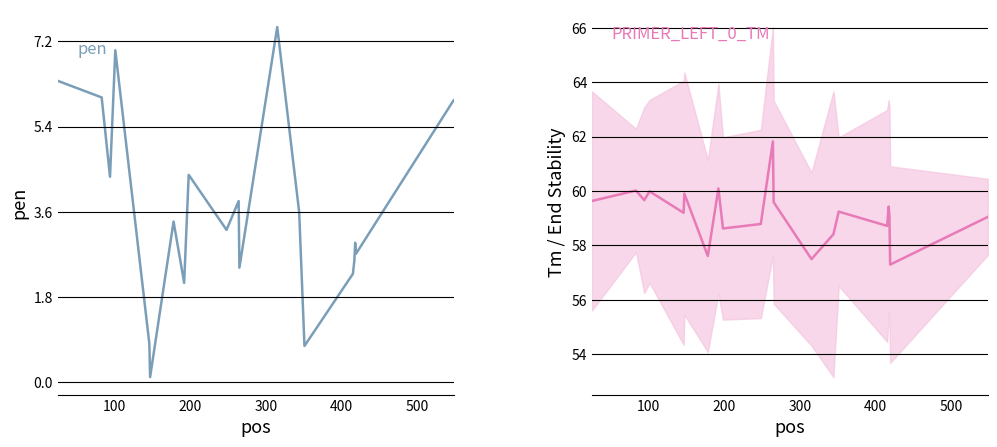

What is the difference between the maximum and minimum values in the PRIMER_LEFT_0_TM series?

4.5